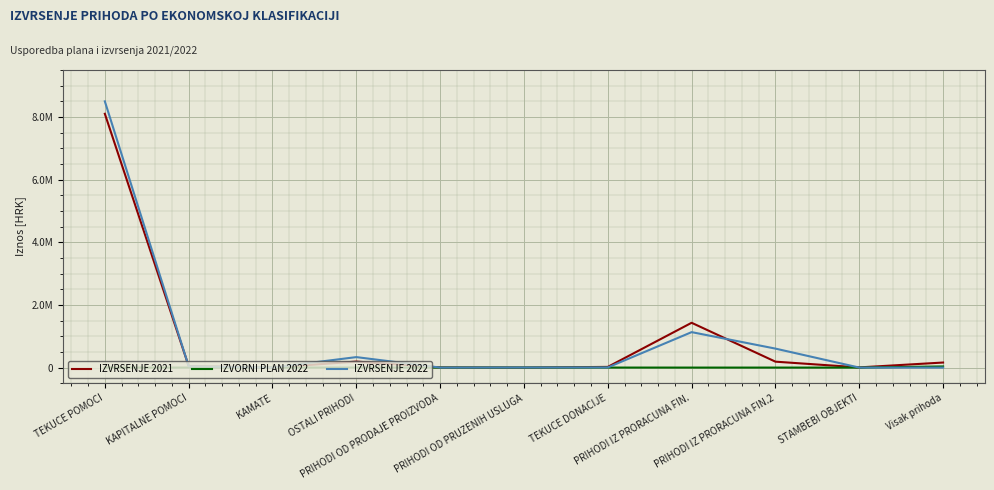

What is the sum of all IZVRSENJE 2022 values?

10620421.0